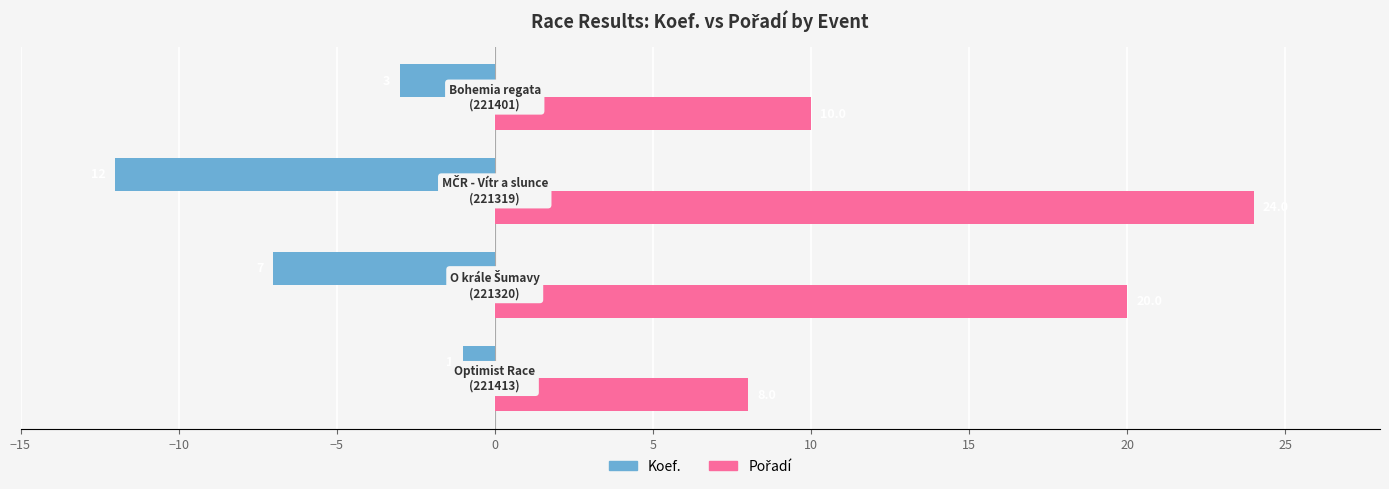

What is the average value of the Koef. series?

-6